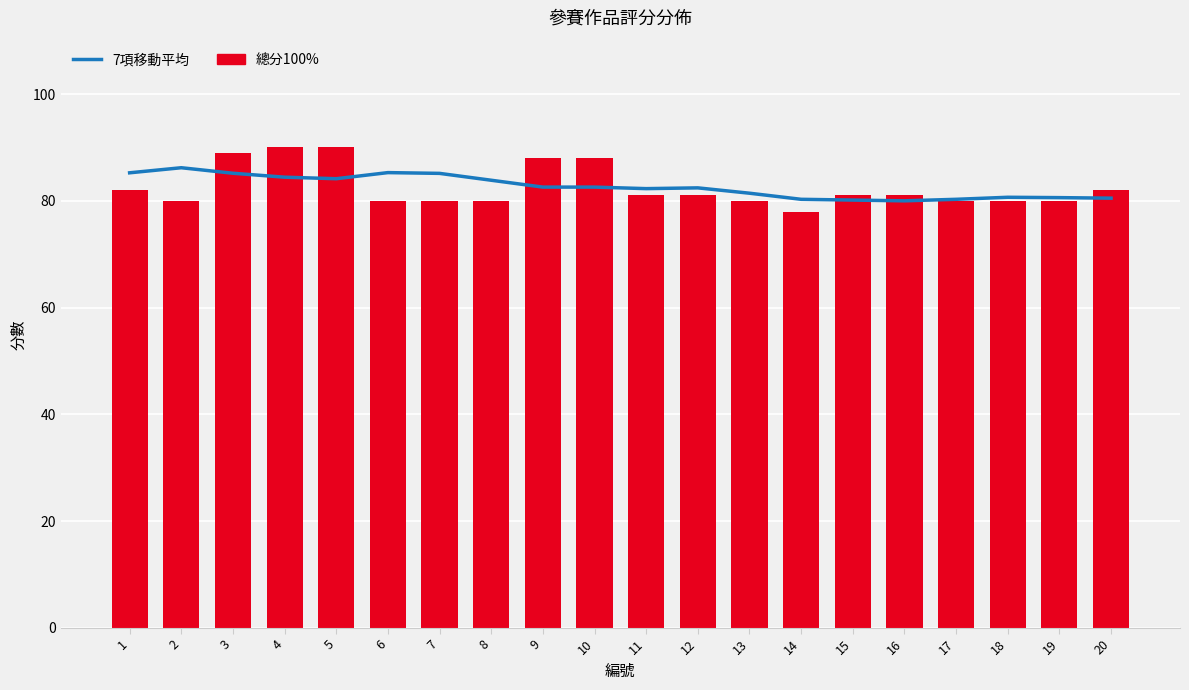

What is the greatest value displayed?

90.0